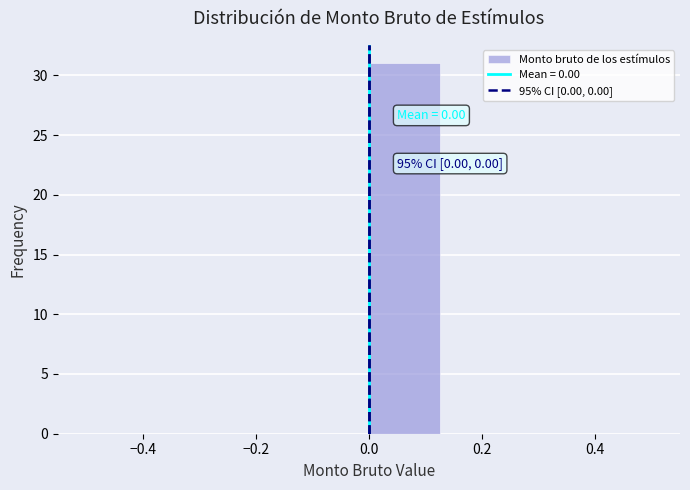

Over which range of the x-axis is the bar tallest?

0.000 to 0.125